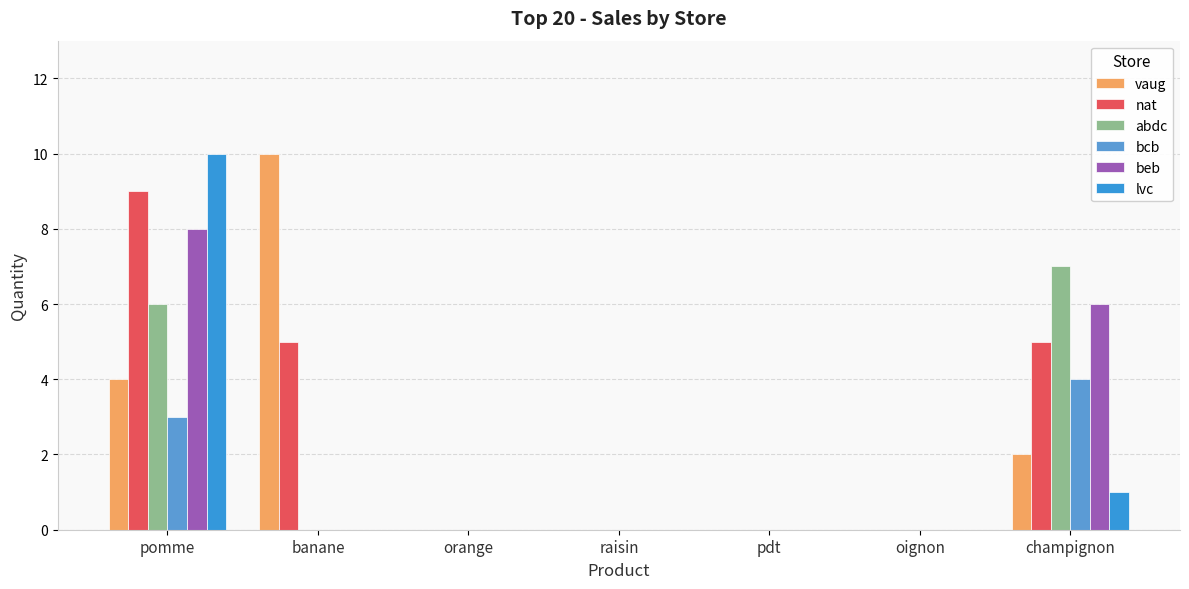

Are the bars grouped side by side (vs. stacked)?

Yes